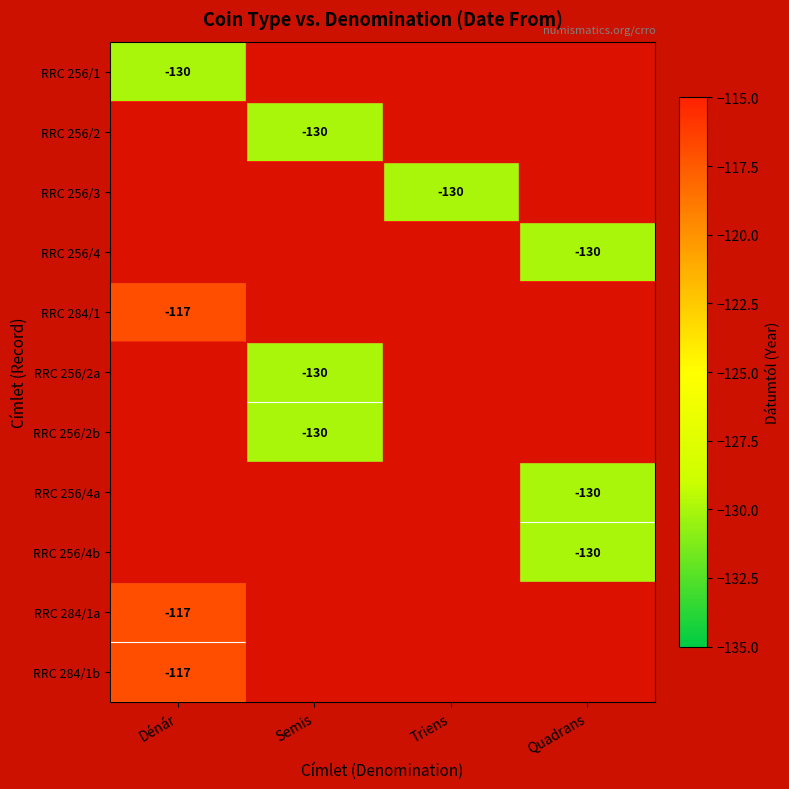

The RRC 256/3 series shows -174 at Triens. True or false?

False